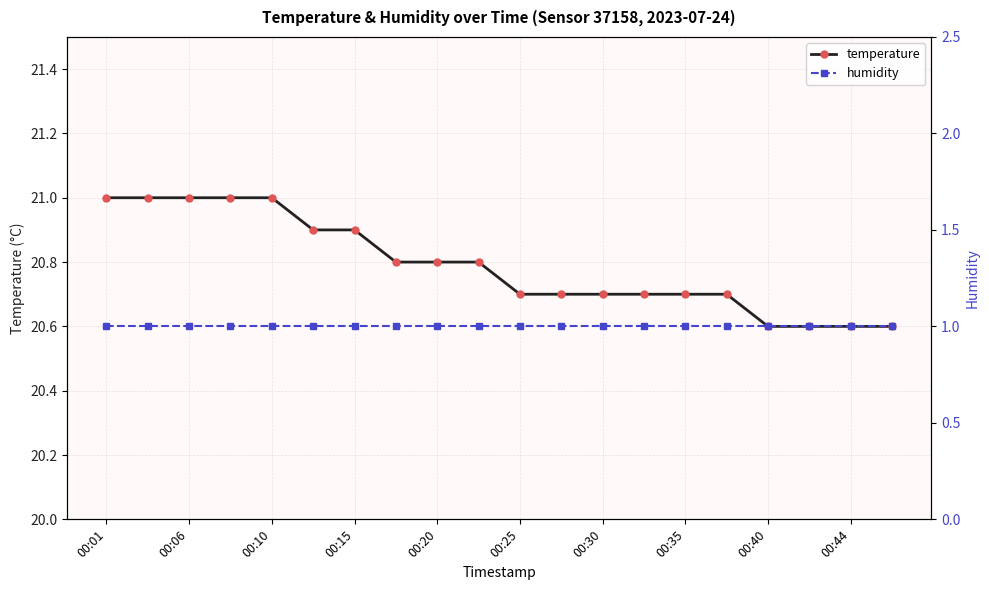

What is the average value of the temperature series?

20.8